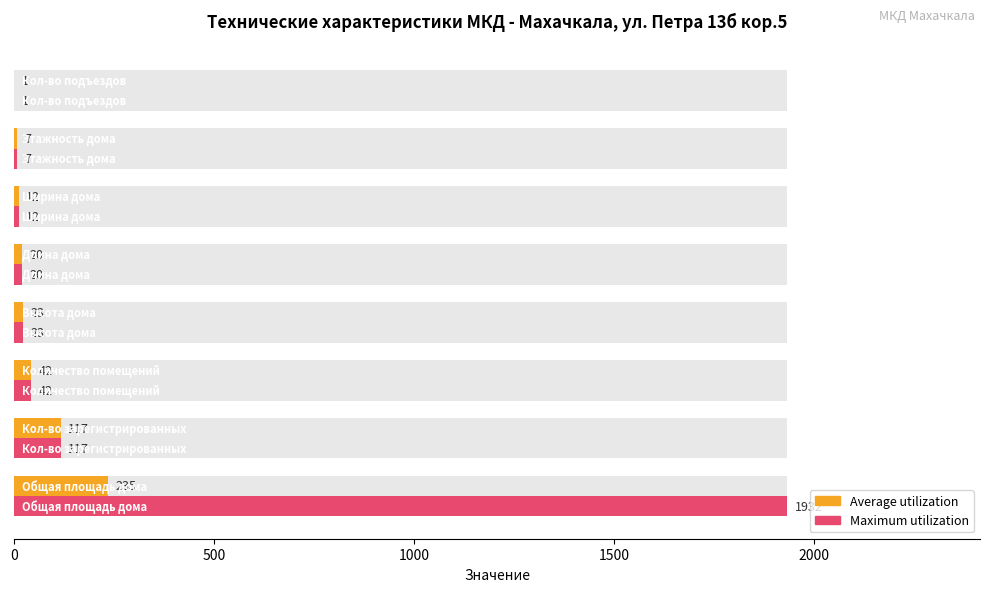

List the series in order of their peak value, highest first.

Maximum utilization, Average utilization